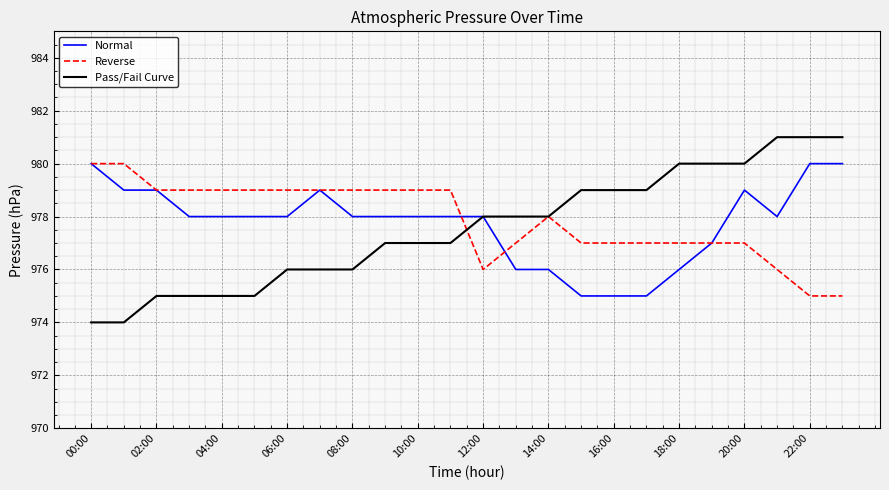

Which series has the widest spread of values?

Pass/Fail Curve